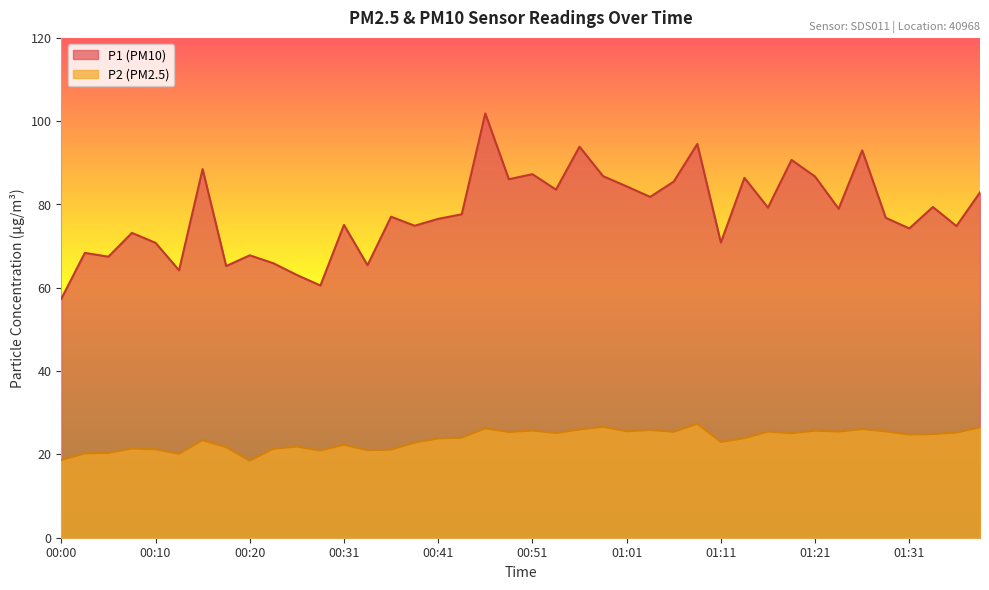

True or false: P1 has a value of 65.2 at 00:18.

True